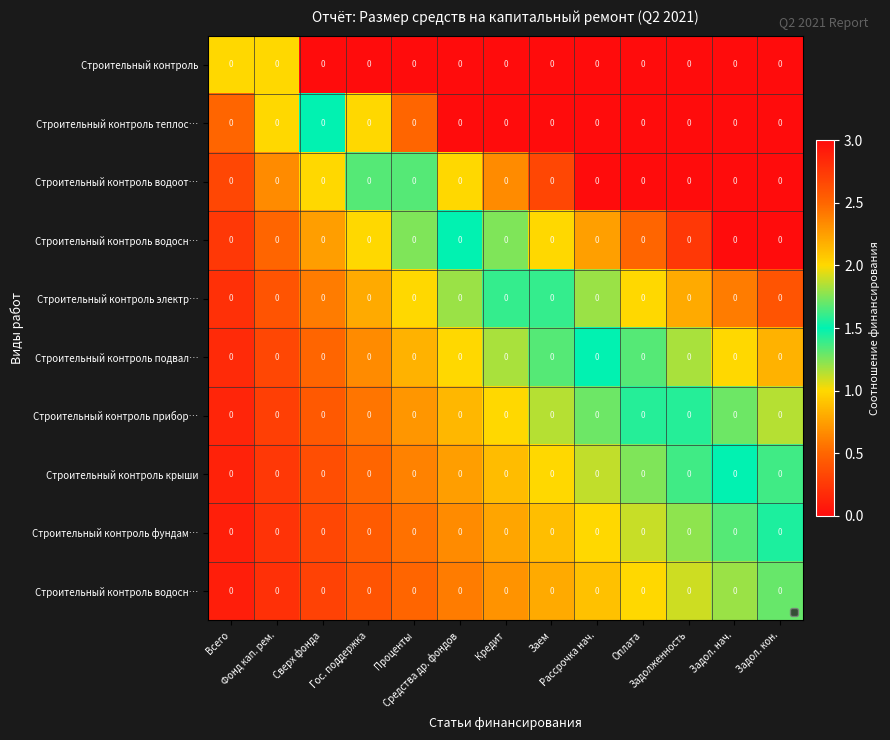

Which label corresponds to the largest value in the chart?

Гос. поддержка